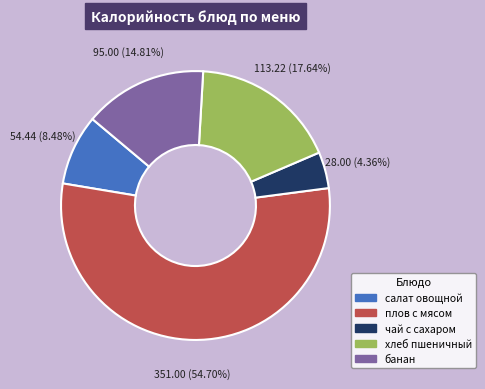

To the nearest percent, what is the difference between the хлеб пшеничный and чай с сахаром slice percentages?

13%